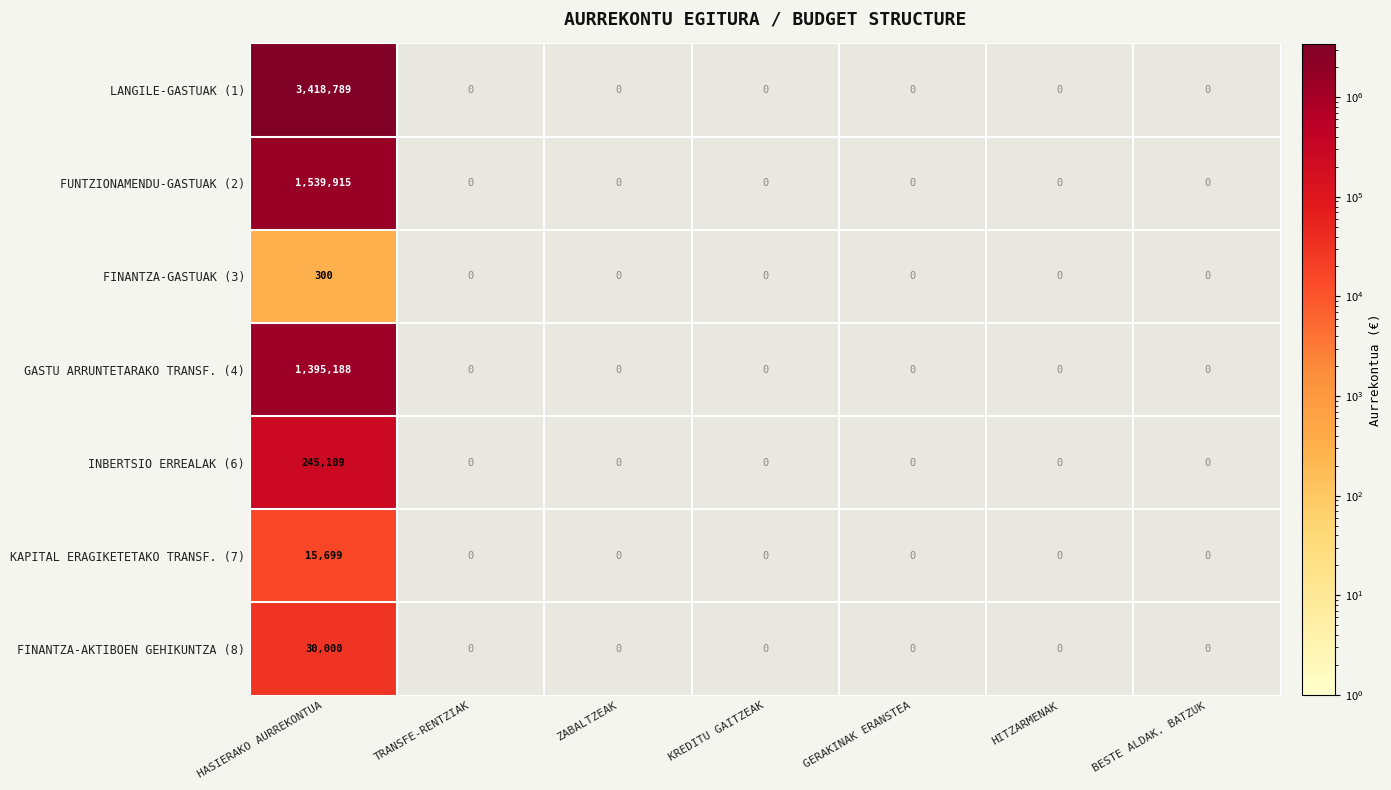

What is the difference between the highest and lowest values at HASIERAKO AURREKONTUA?

3418489